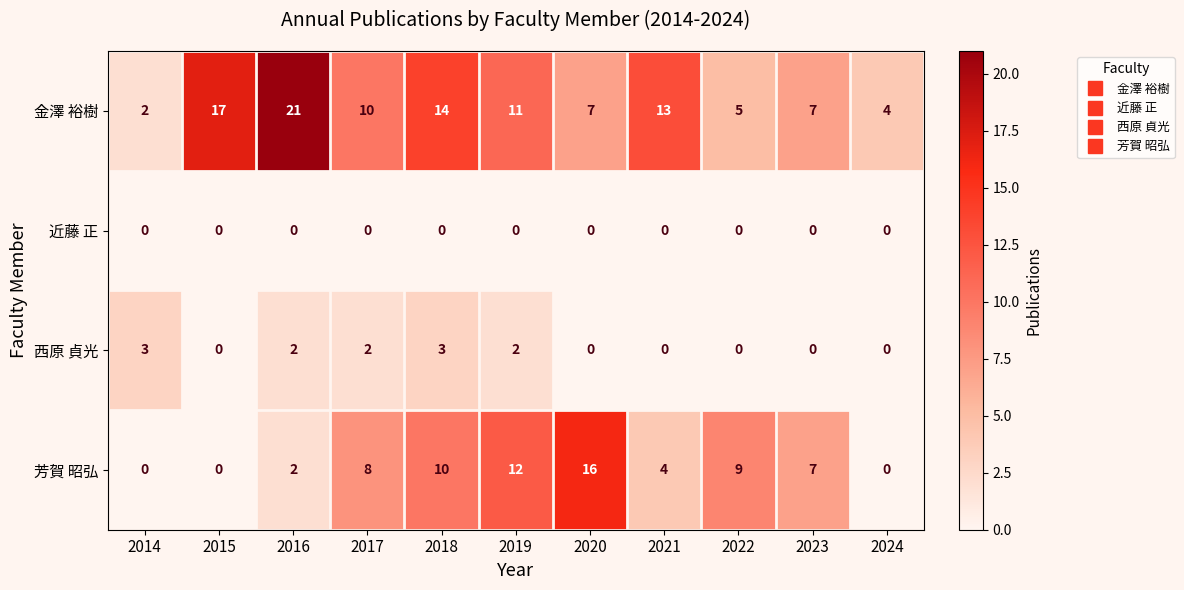

The value of 西原 貞光 at 2017 is 2. True or false?

True